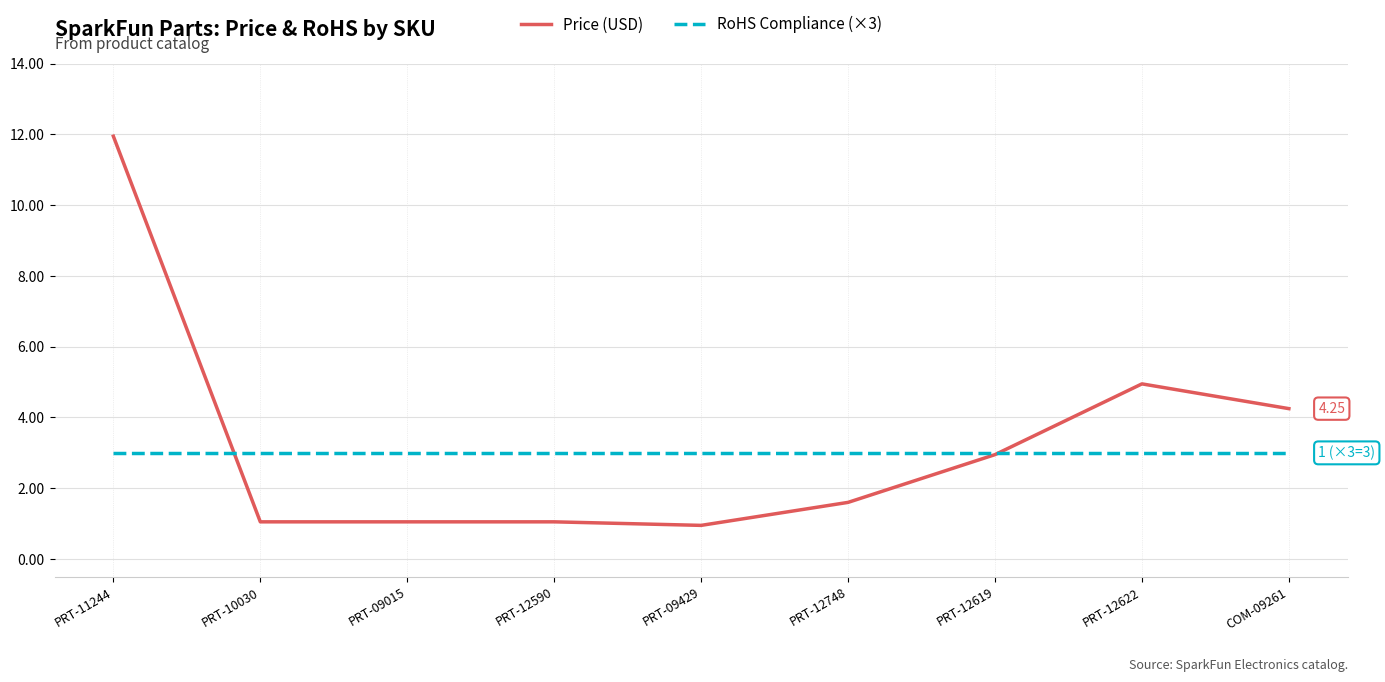

What is the sum of the RoHS Compliance (×3) values at PRT-12622 and PRT-12619?

6.0